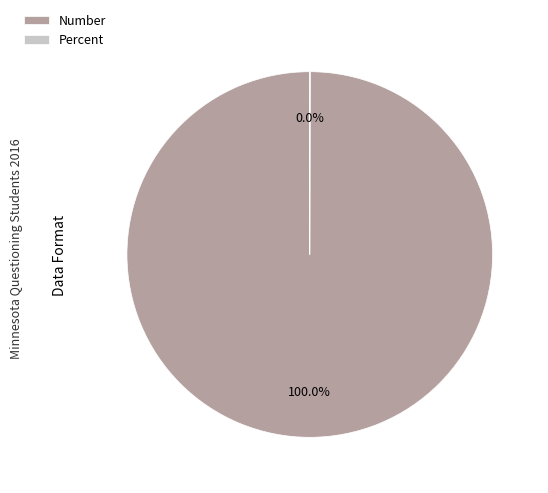

Which category has the biggest portion of the pie?

Number